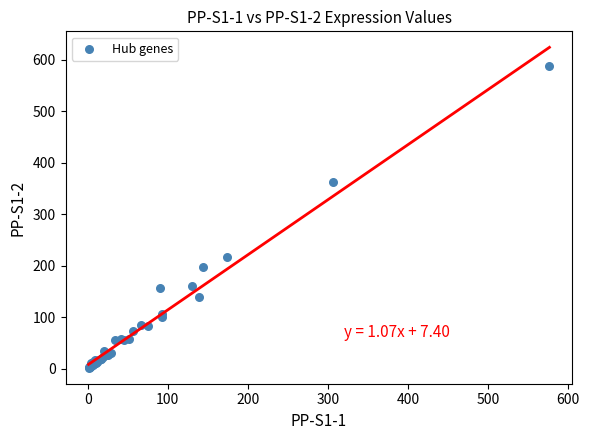

What Y value in the scatter plot is closest to 295?

362.0